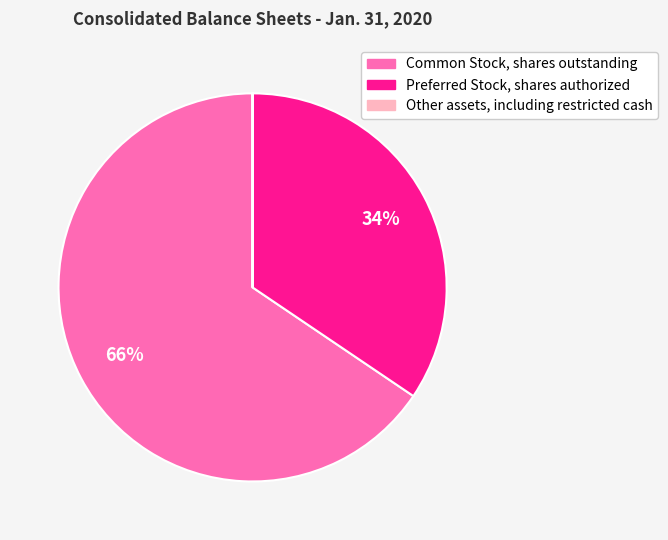

Between Preferred Stock, shares authorized and Common Stock, shares outstanding, which is larger?

Common Stock, shares outstanding